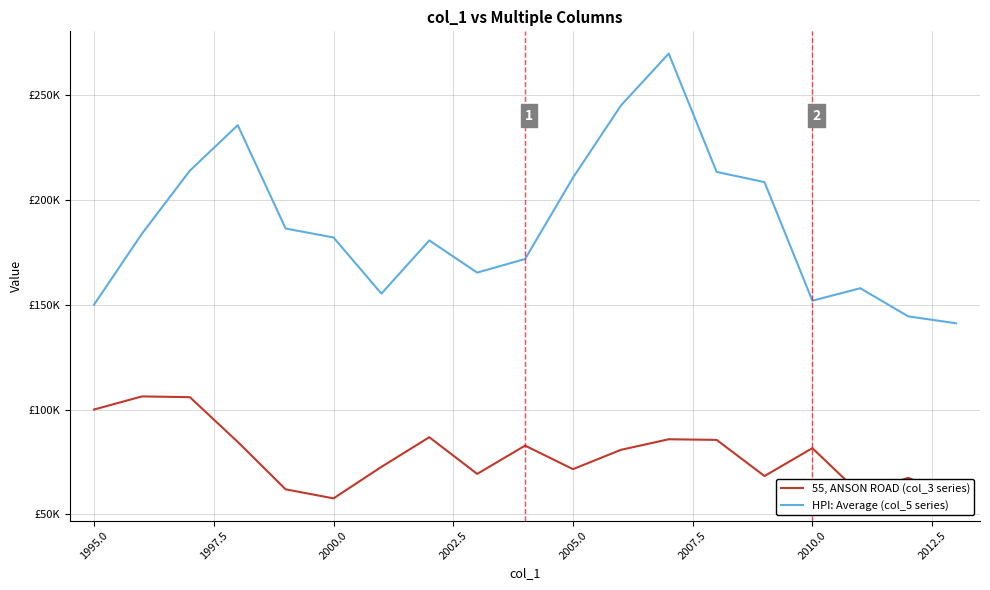

What are all the series names shown in the legend?

55, ANSON ROAD (col_3 series), HPI: Average (col_5 series)